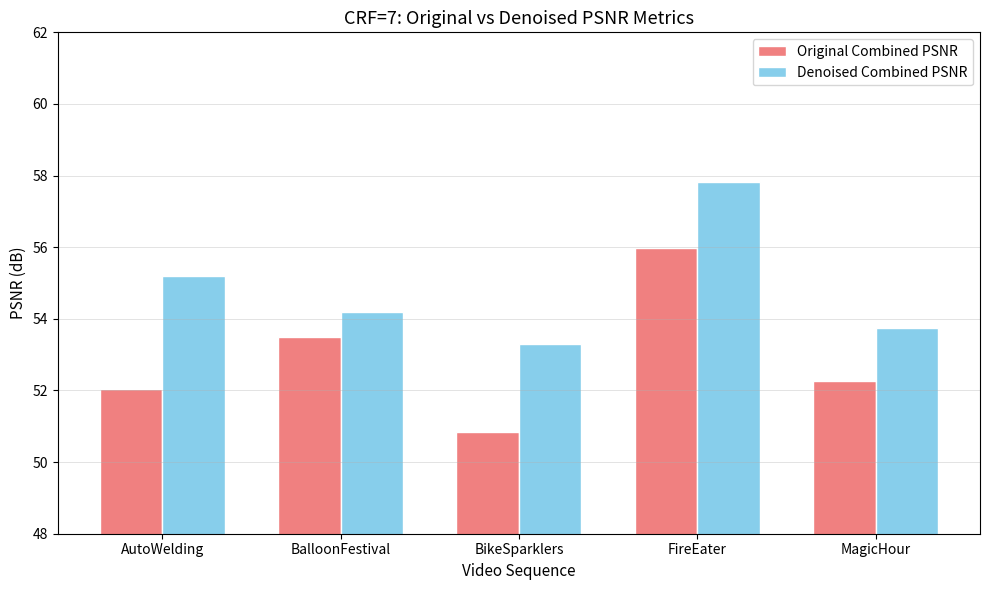

What position from the left is MagicHour?

5